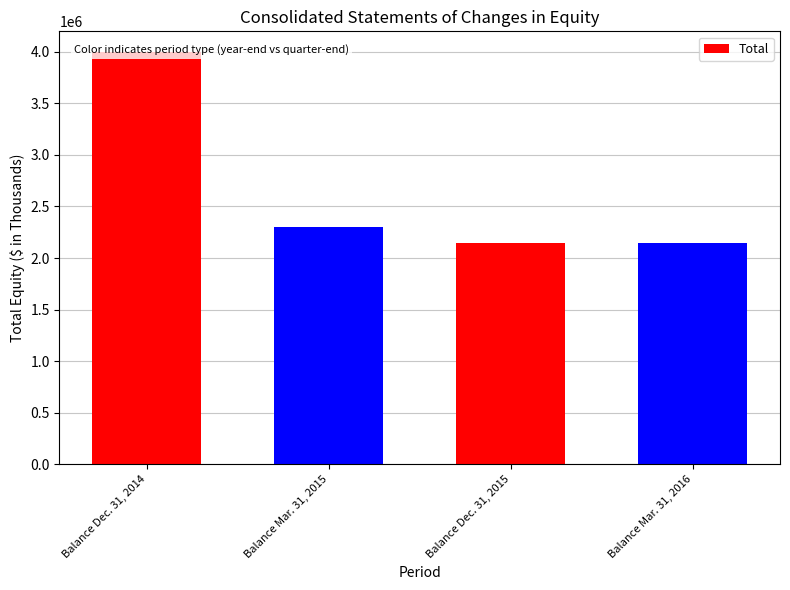

Rank the categories by value from highest to lowest.

Balance Dec. 31, 2014, Balance Mar. 31, 2015, Balance Dec. 31, 2015, Balance Mar. 31, 2016